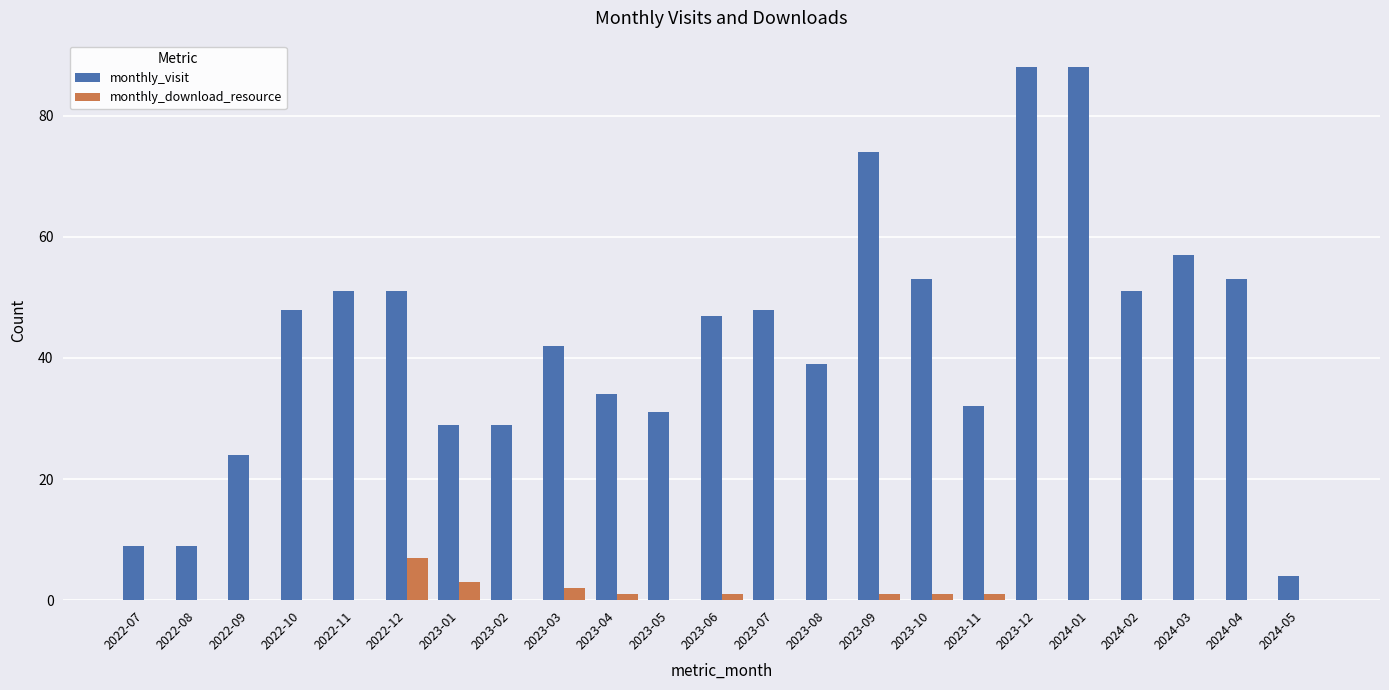

True or false: monthly_download_resource has a value of 4 at 2022-09.

False